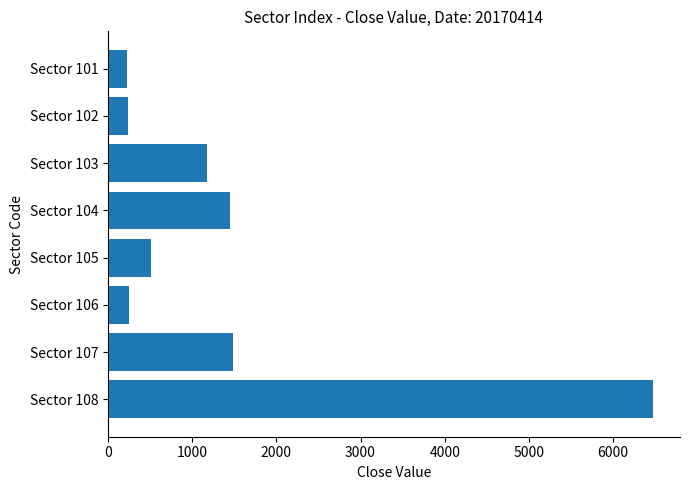

What is the change in value from Sector 102 to Sector 103?

+945